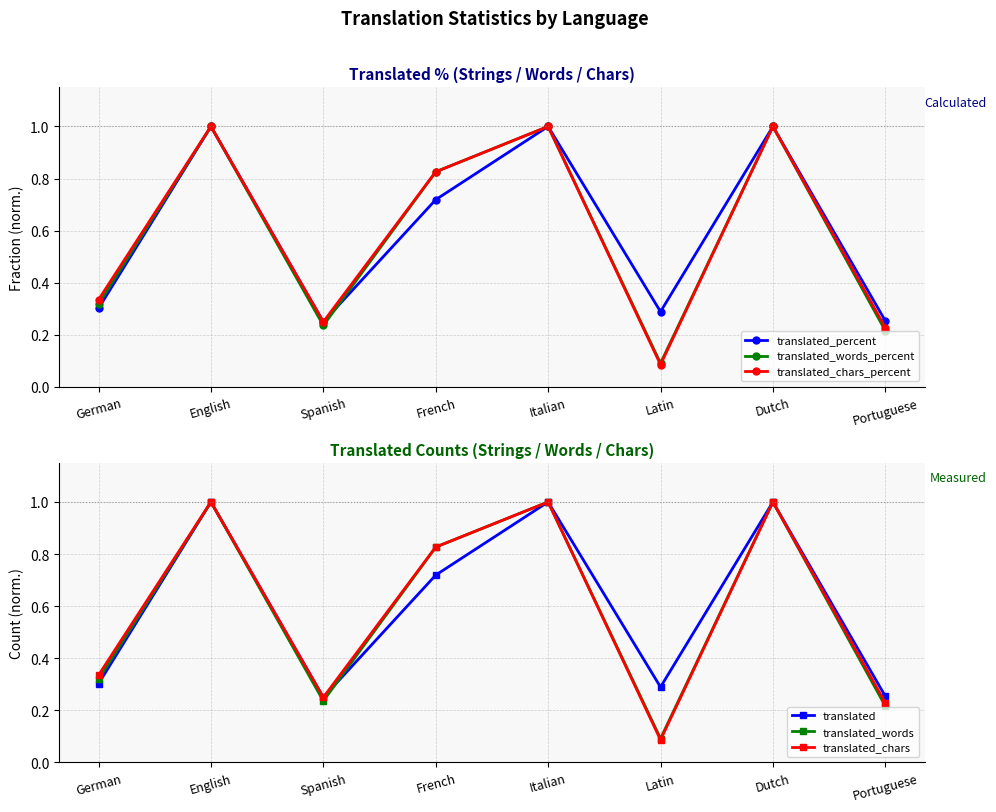

What is the value of the translated_chars_percent point at the 1st from the left?

0.3